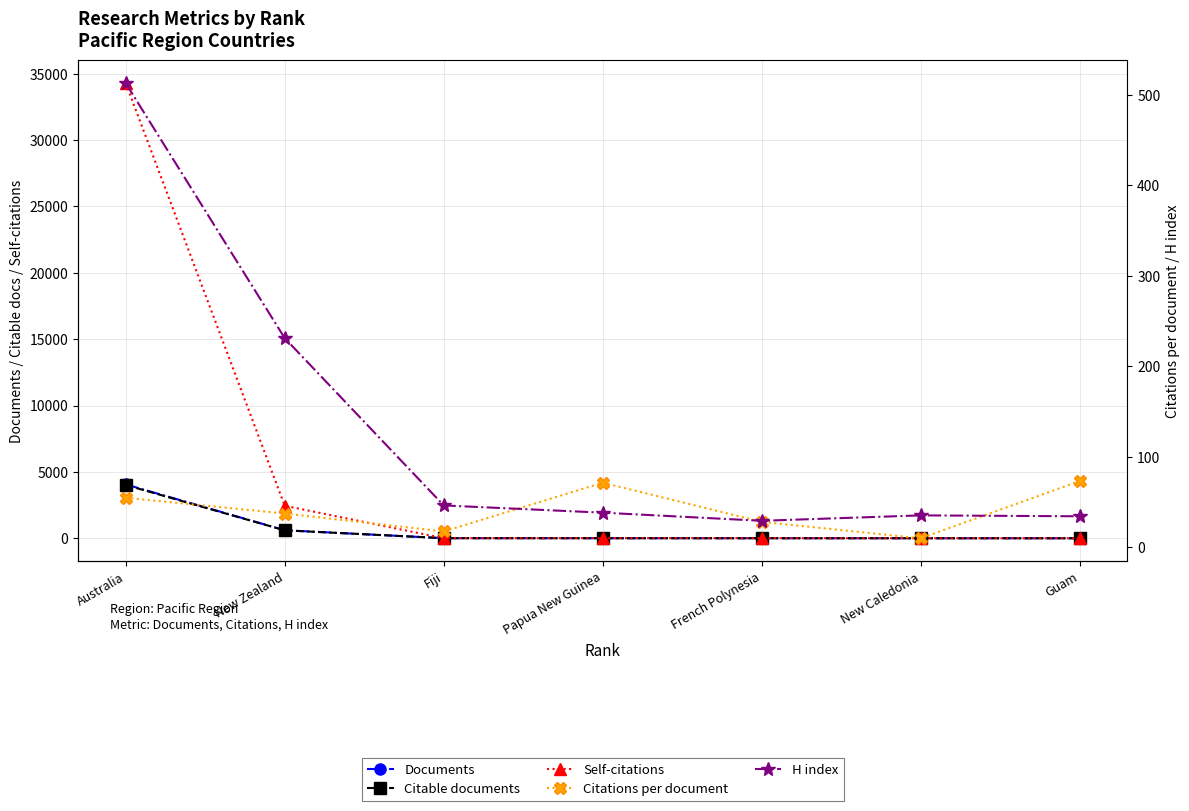

At Australia, list the series in order from smallest to largest.

Citations per document, H index, Citable documents, Documents, Self-citations